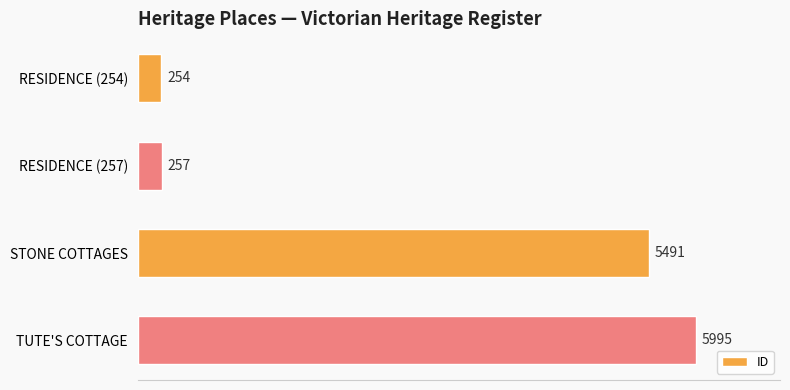

The value at TUTE'S COTTAGE is 5995. True or false?

True